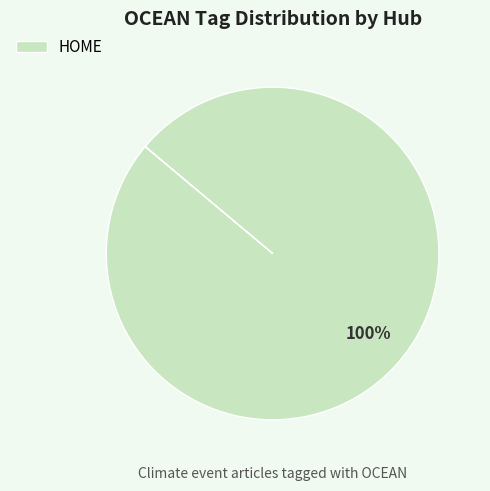

Rank the categories by value from lowest to highest.

HOME